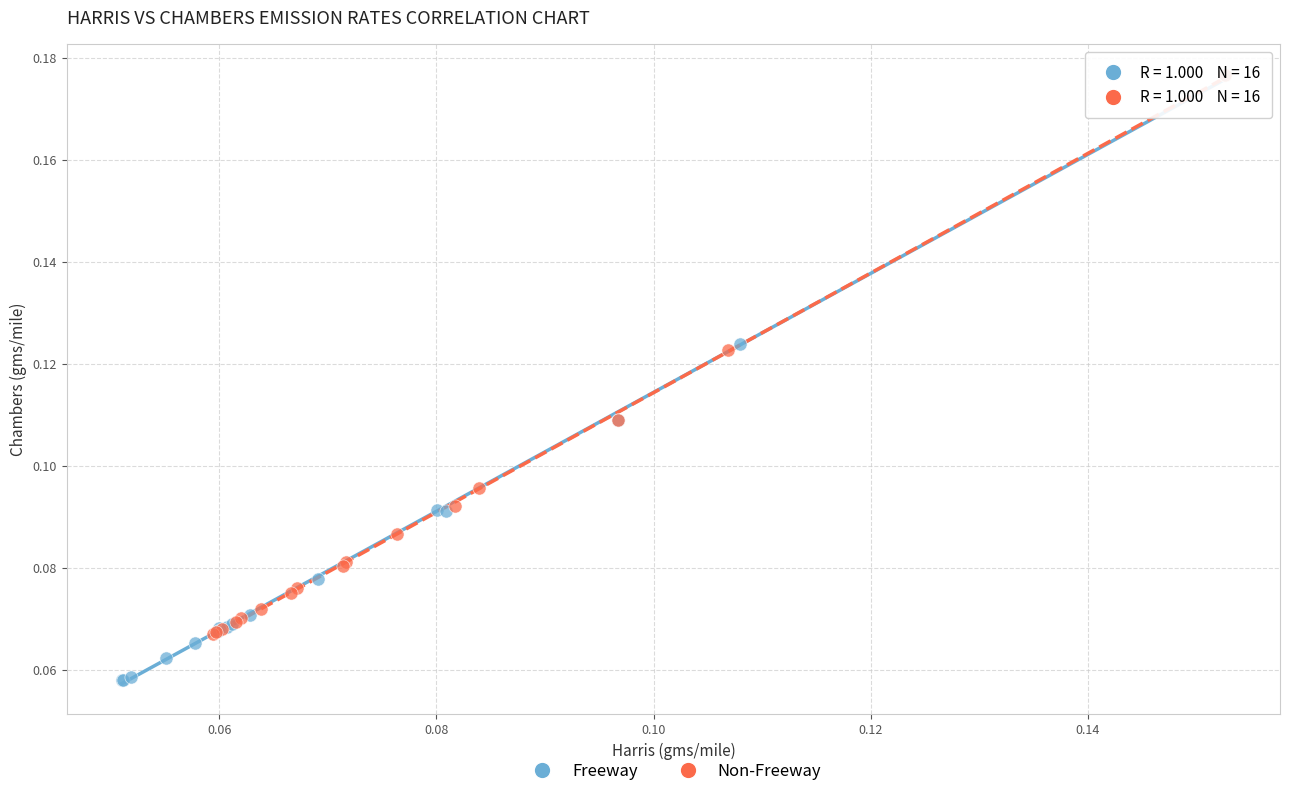

Which series has the widest spread of Y values?

Freeway